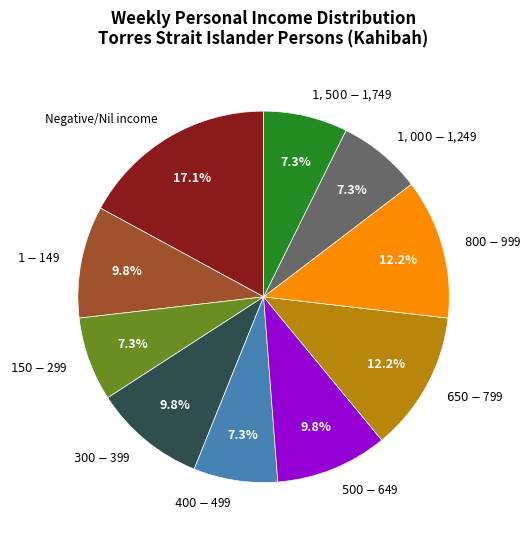

The $1-$149 slice represents 10% of the pie. True or false?

True